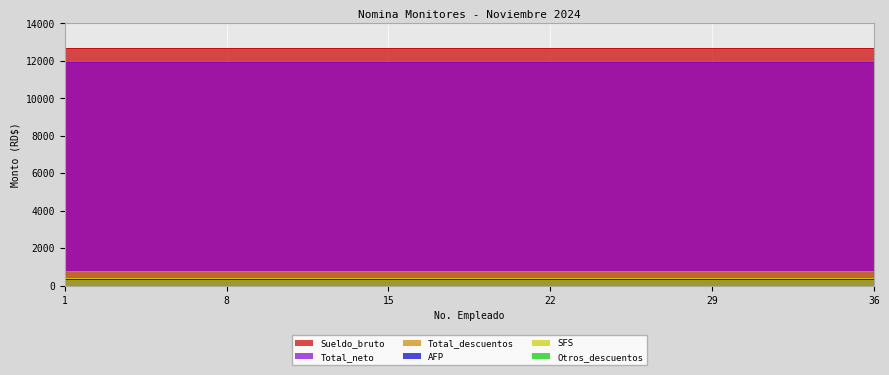

What is the value of the Total_descuentos point at the 19th from the left?

750.3